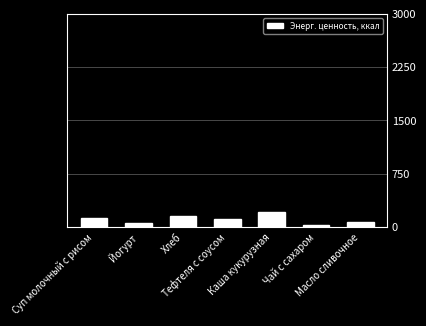

Which label corresponds to the smallest value in the chart?

Чай с сахаром